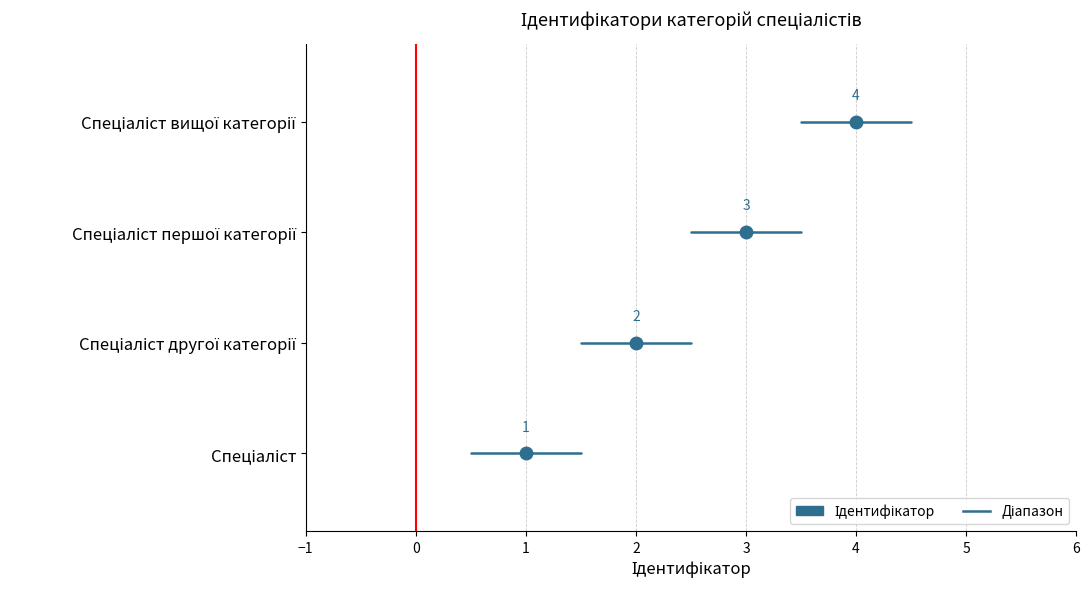

Is it true that the value at Спеціаліст вищої категорії is 4?

True